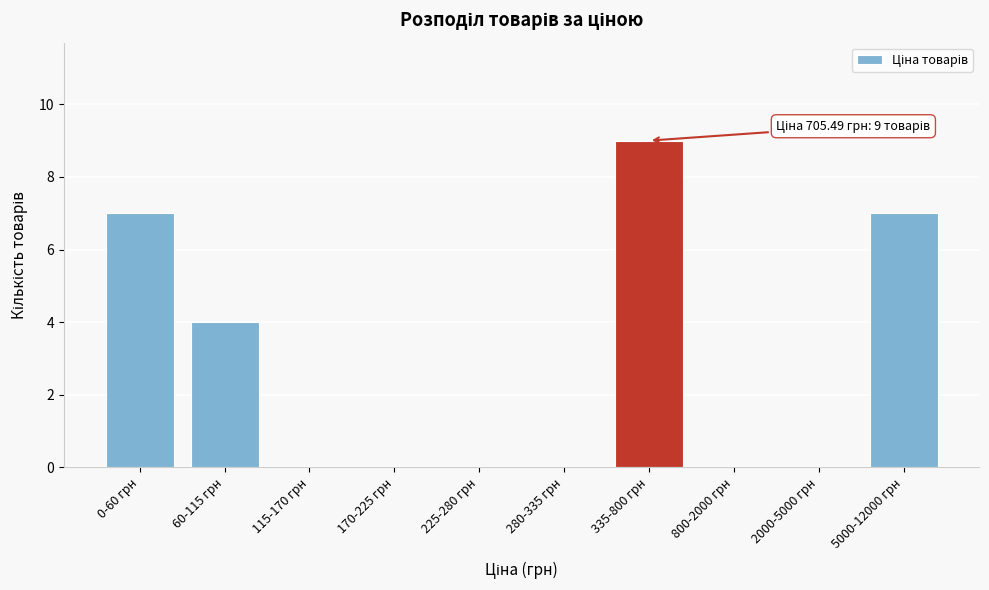

Reading right to left, transcribe all the data shown in this chart.

5000-12000 грн=7	2000-5000 грн=0	800-2000 грн=0	335-800 грн=9	280-335 грн=0	225-280 грн=0	170-225 грн=0	115-170 грн=0	60-115 грн=4	0-60 грн=7